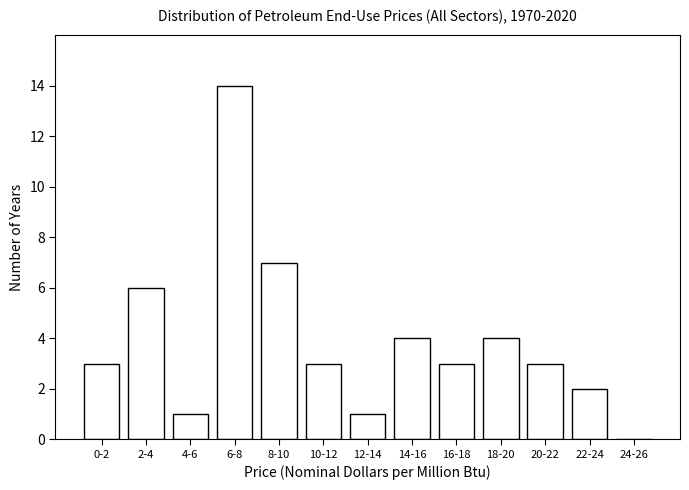

Reading left to right, transcribe all the data shown in this chart.

0-2=3	2-4=6	4-6=1	6-8=14	8-10=7	10-12=3	12-14=1	14-16=4	16-18=3	18-20=4	20-22=3	22-24=2	24-26=0